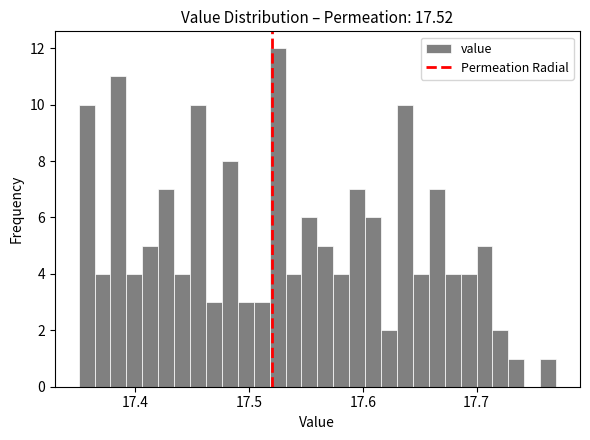

Around what value on the x-axis is the tallest bar? Give the approximate position of its centre, as read against the axis.

17.53